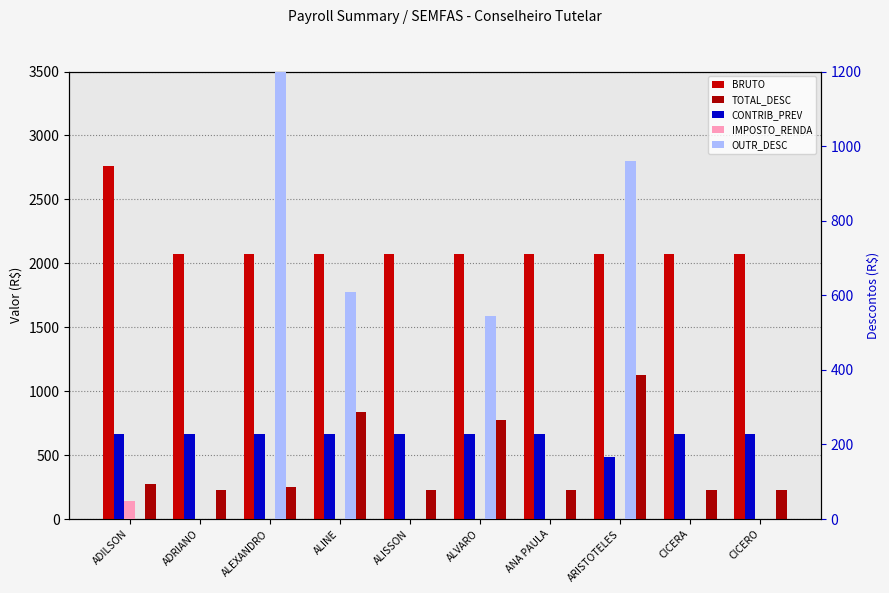

What position from the right is ALINE?

7